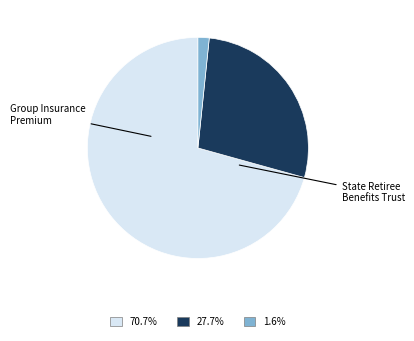

Does any single category account for the majority?

Yes